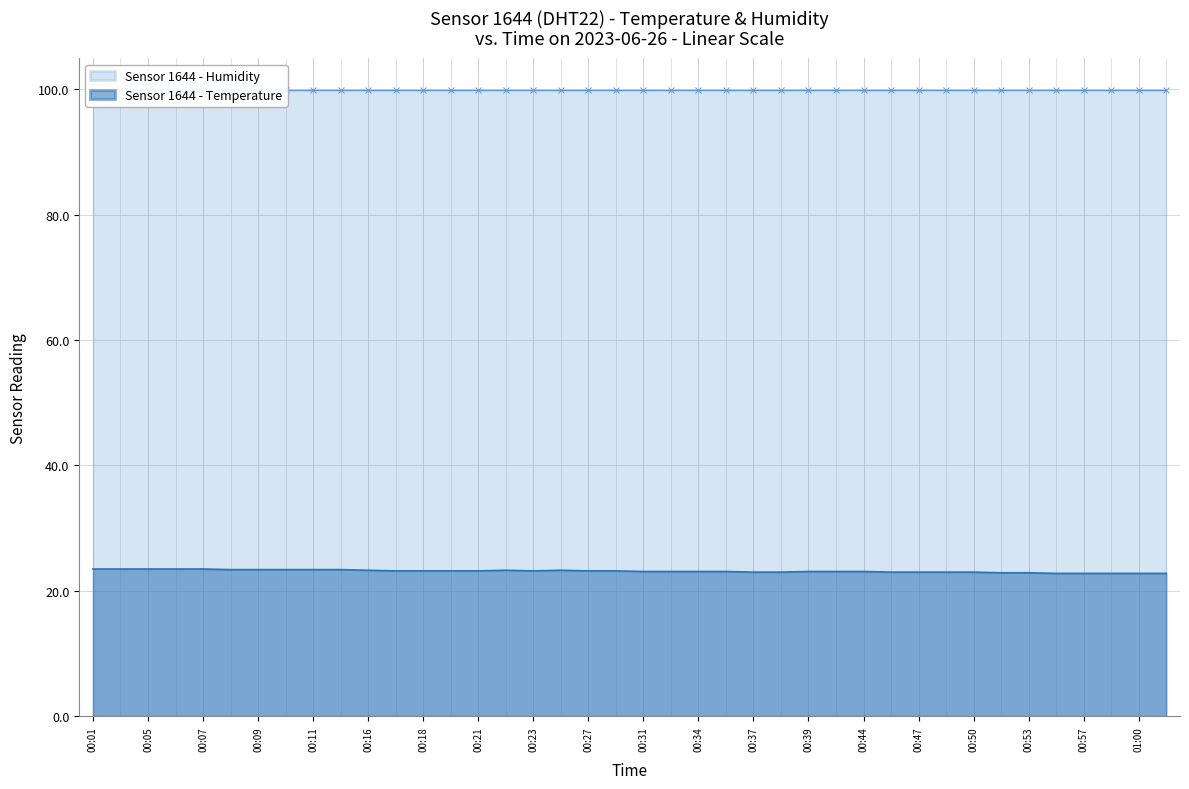

The chart shows a value of 13.7 at 00:37. True or false?

False